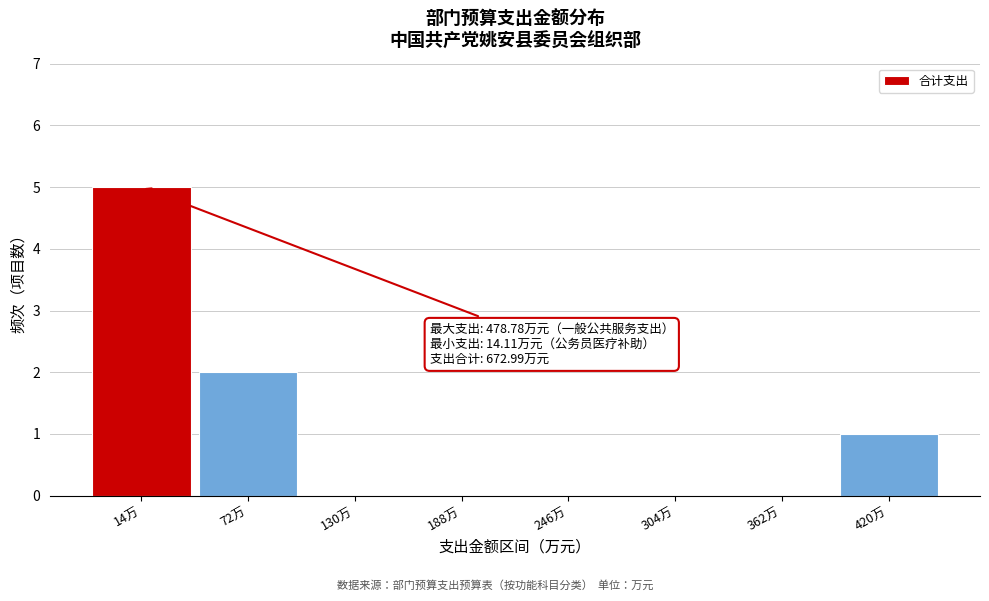

Reading right to left, extract all data points from this chart.

420万=1	362万=0	304万=0	246万=0	188万=0	130万=0	72万=2	14万=5